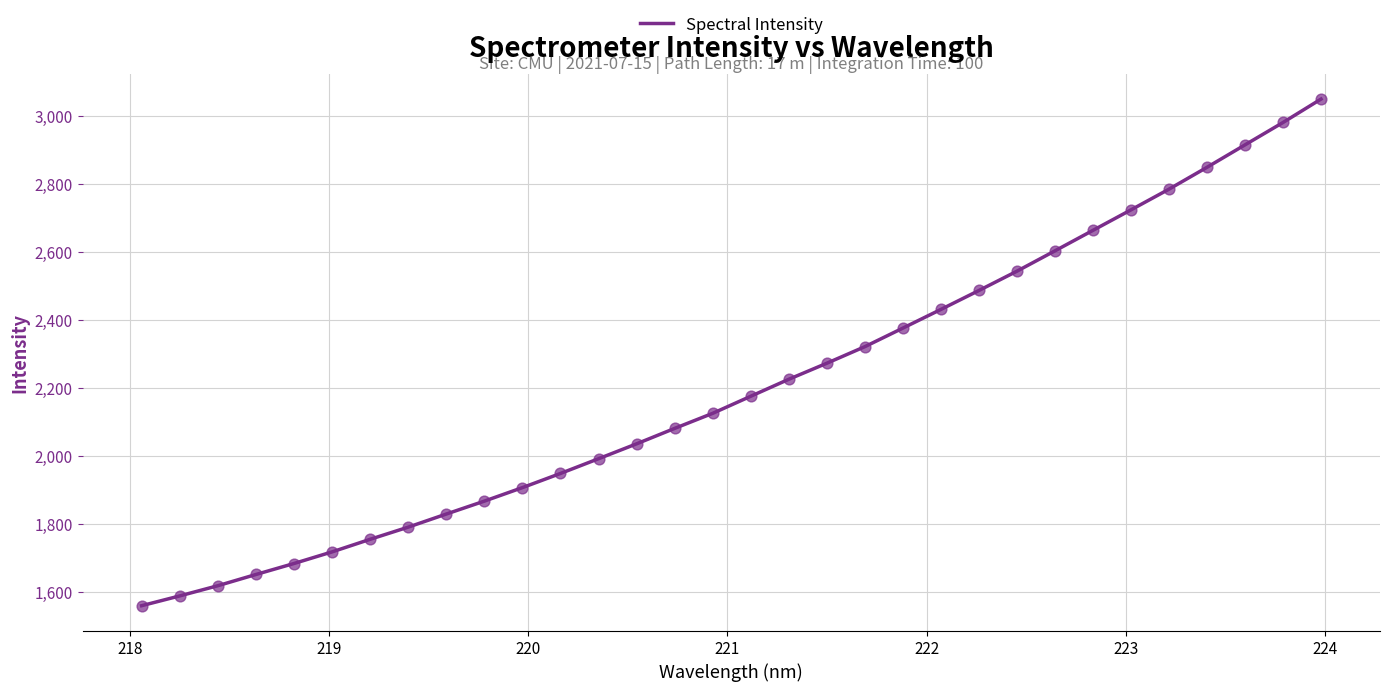

What is the difference between the maximum and minimum values?

1491.4